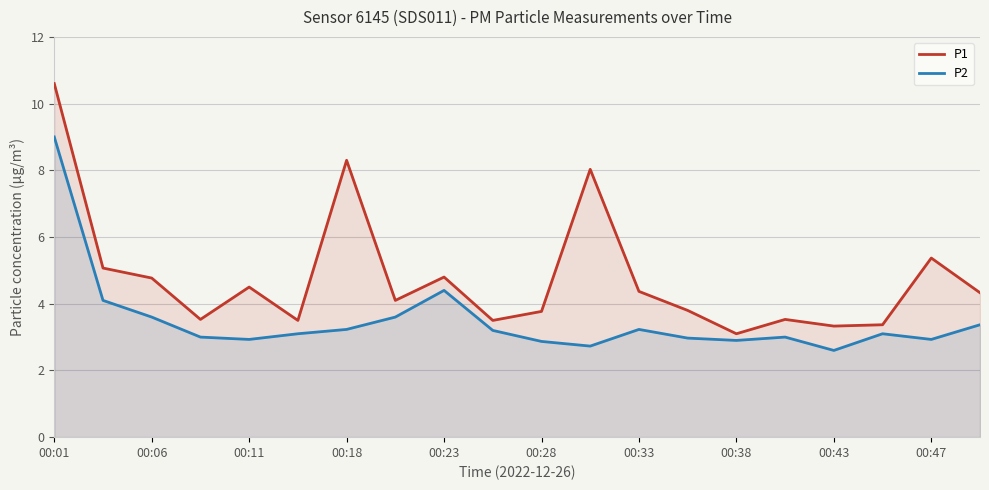

What is the spread (max minus min) of values at 00:18?

5.1